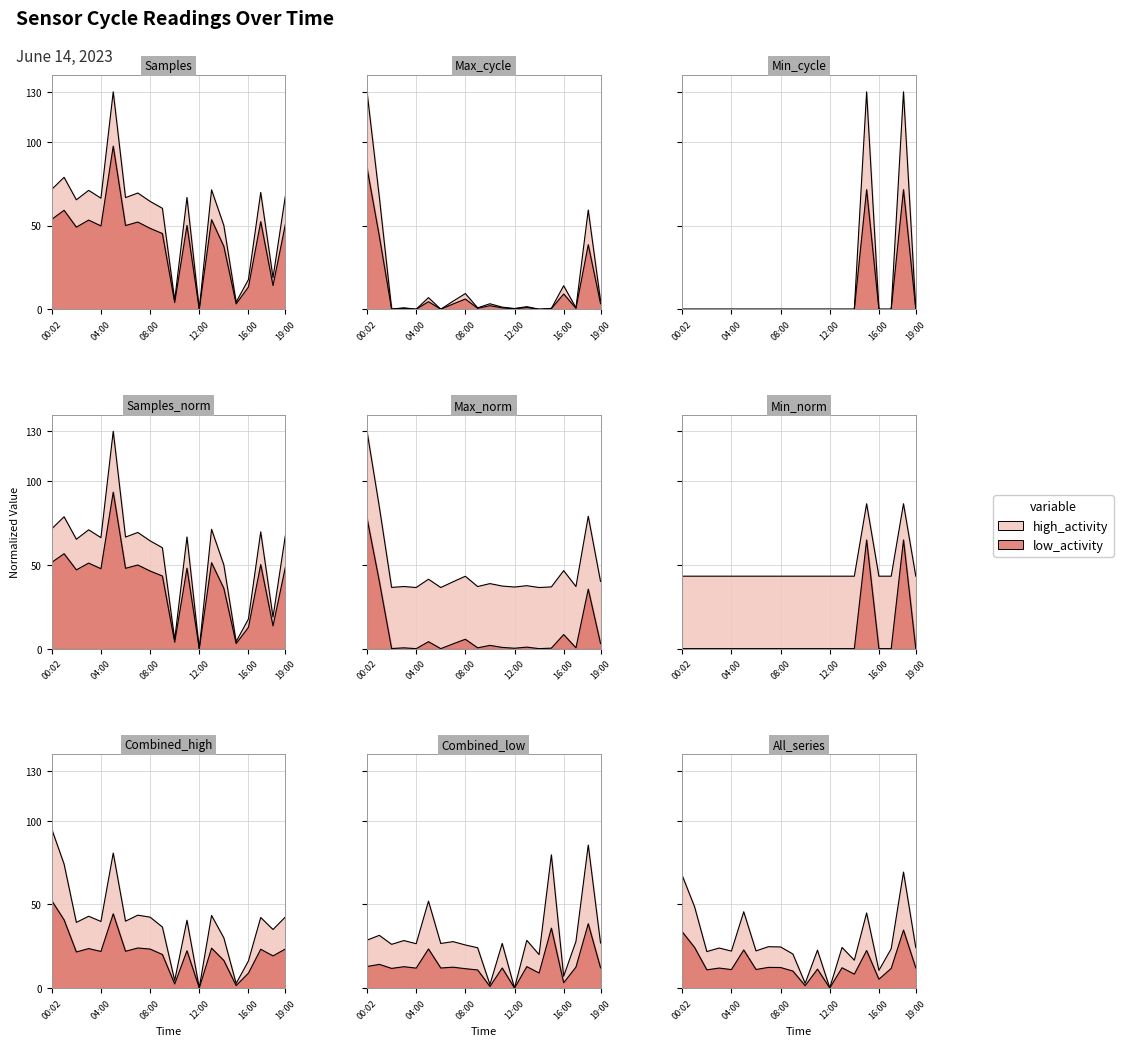

How many times do Samples and Max_cycle cross each other?

9